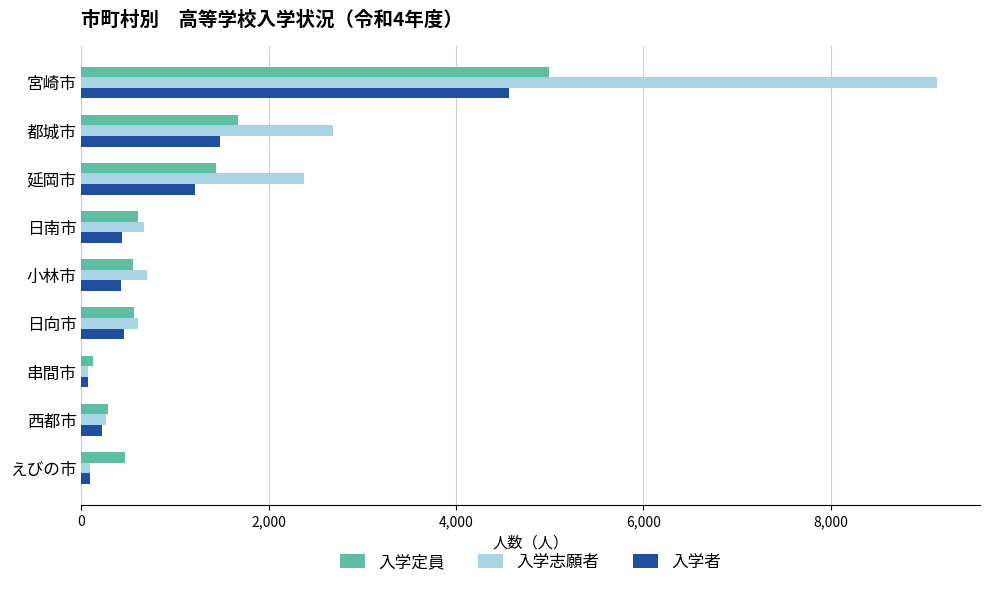

What is the difference between the highest and lowest values at 都城市?

1212